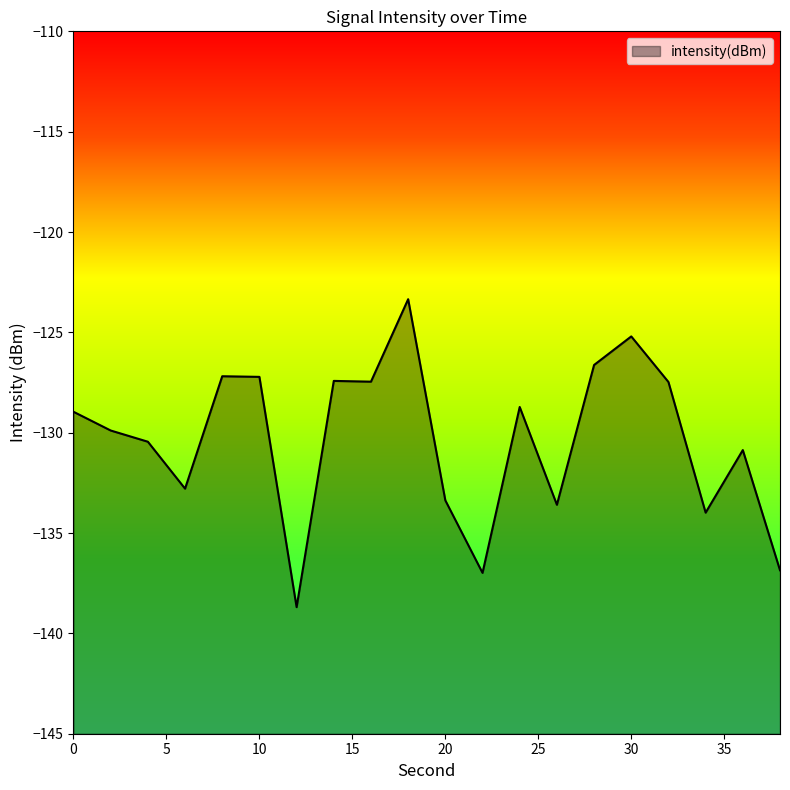

What is the value of the 11th point from the left?

-133.4